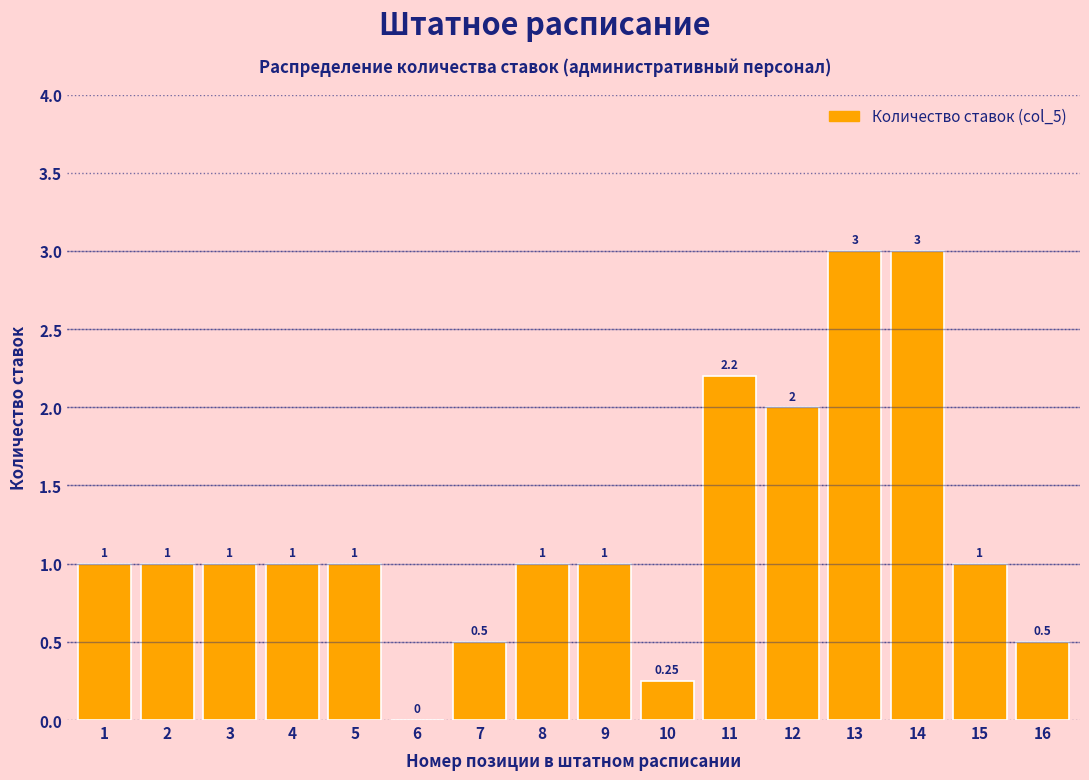

Approximately how many times larger is the value at 5 compared to 15?

1.0